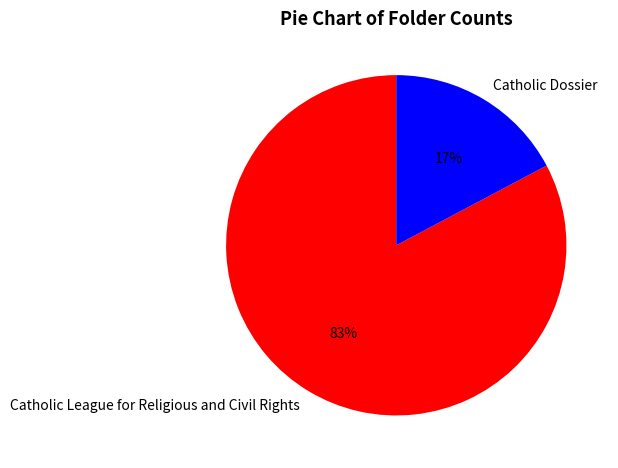

Which slice represents more than half of the pie?

Catholic League for Religious and Civil Rights